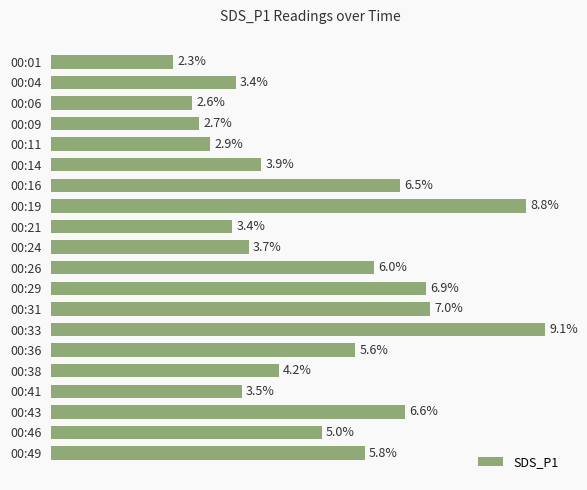

Rank the categories by value from lowest to highest.

00:01, 00:06, 00:09, 00:11, 00:21, 00:04, 00:41, 00:24, 00:14, 00:38, 00:46, 00:36, 00:49, 00:26, 00:16, 00:43, 00:29, 00:31, 00:19, 00:33